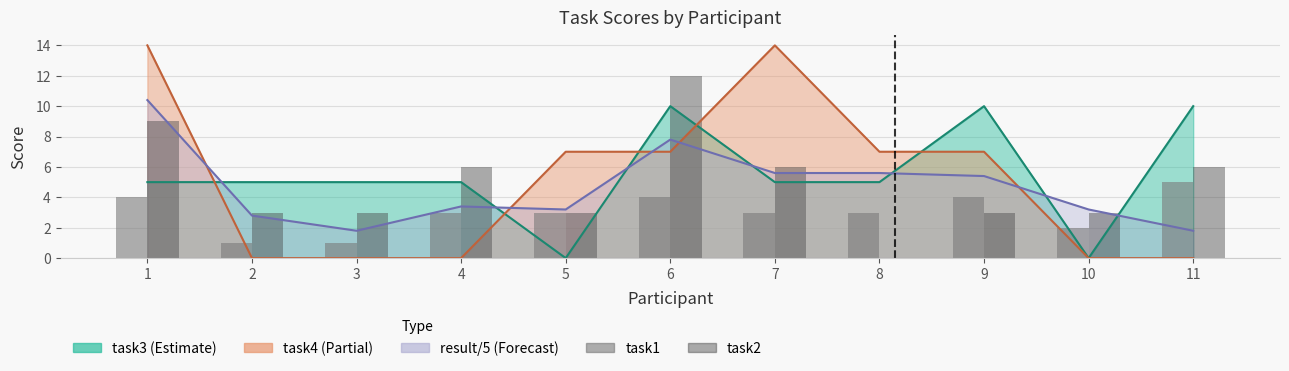

Is the value of task2 at 2 greater than the value of task1 at 8?

No